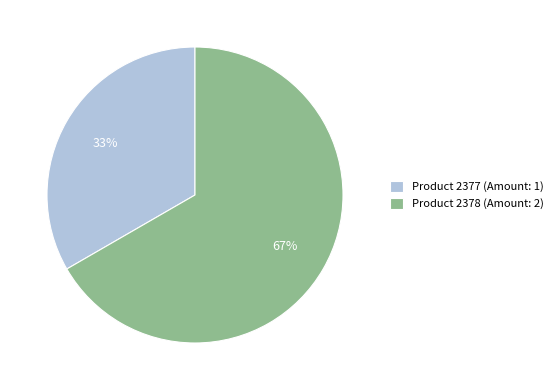

Combined, do Product 2378 (Amount: 2) and Product 2377 (Amount: 1) account for over 50%?

Yes